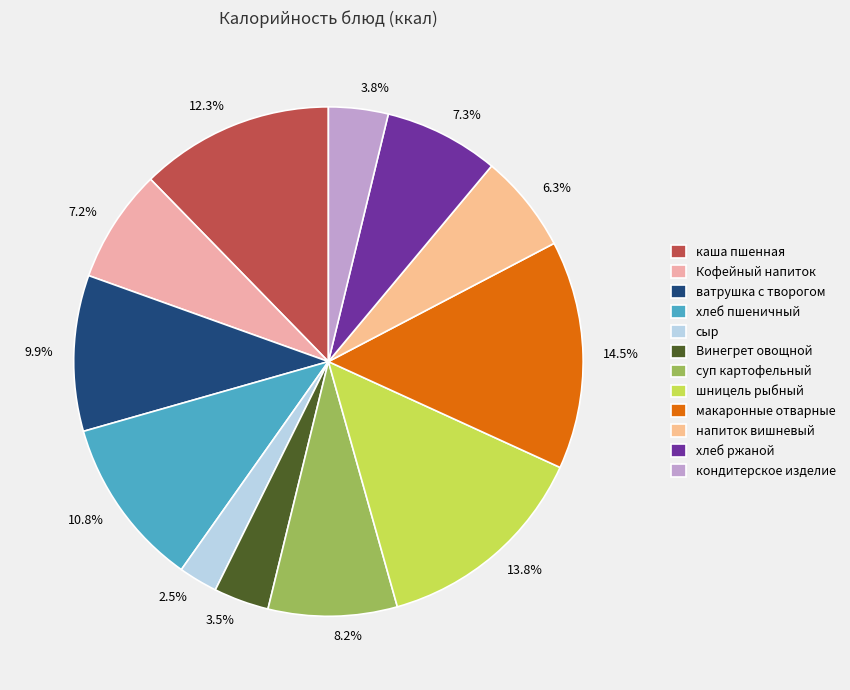

Which has a higher value, 3.5% or 6.3%?

6.3%